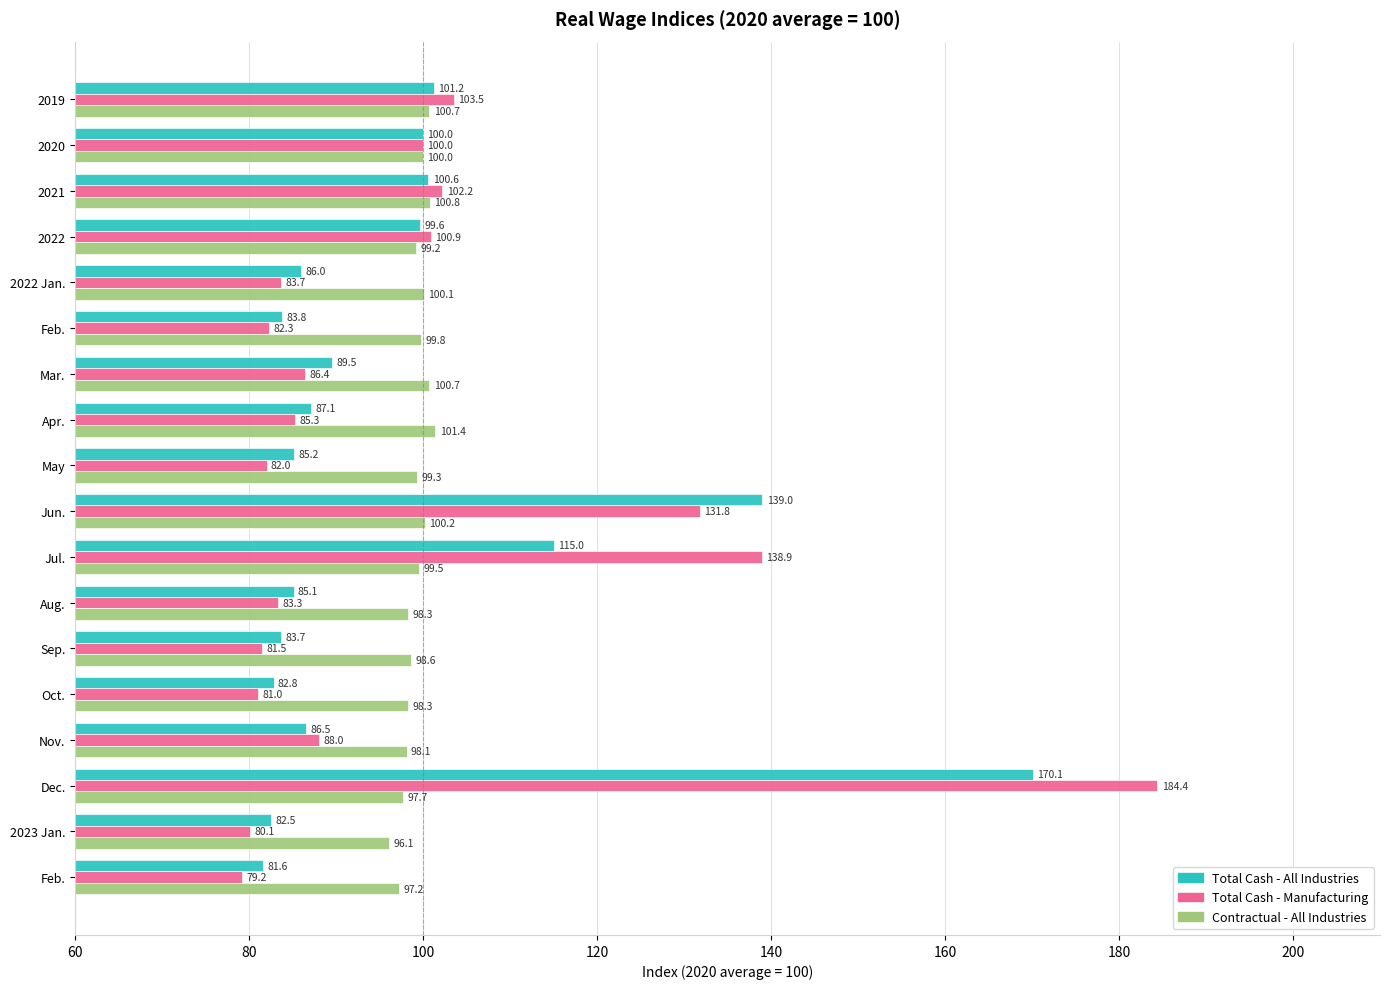

Which series has the largest total across all categories?

Contractual - All Industries